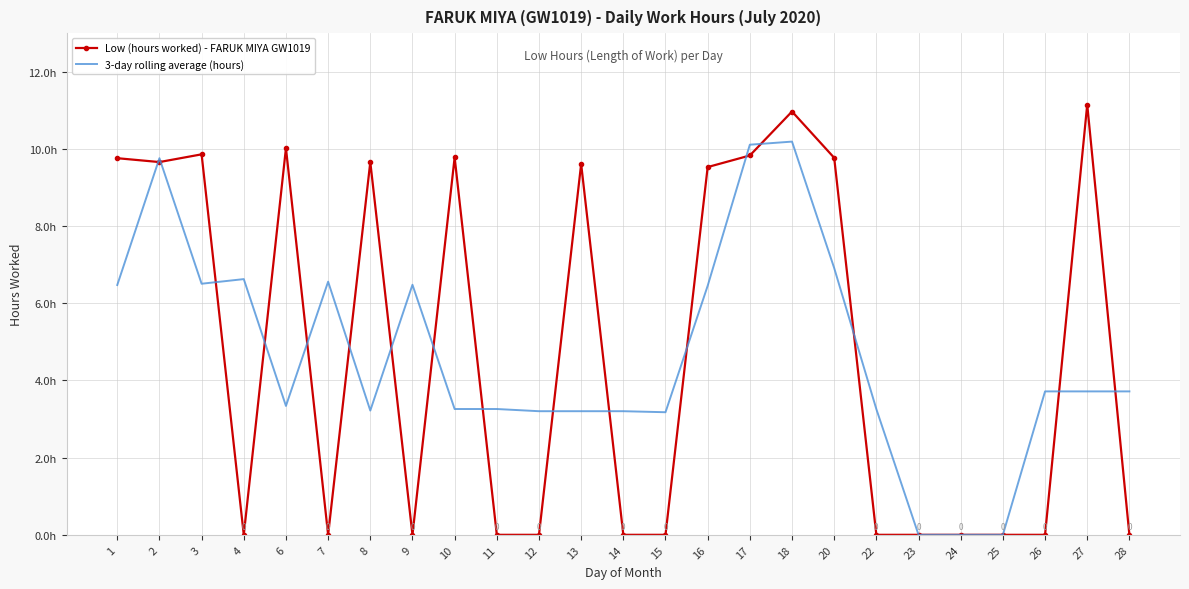

What is the difference between the maximum and second lowest values in the 3-day rolling average (hours) series?

10.2